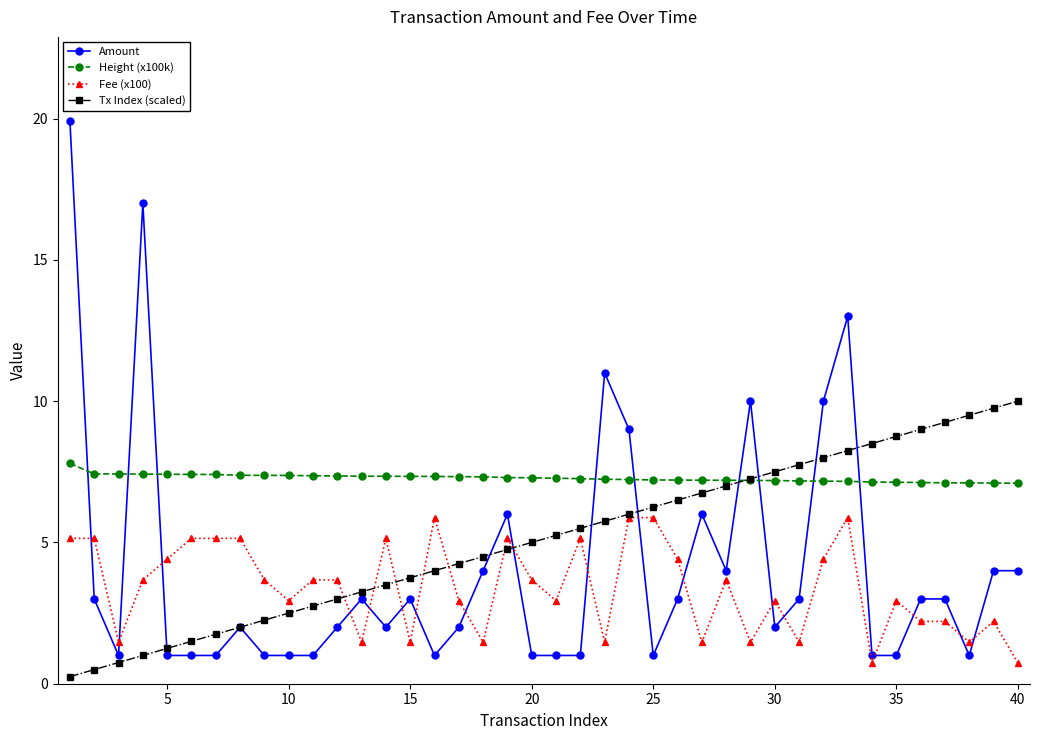

At how many categories does at least one series exceed 3?

40